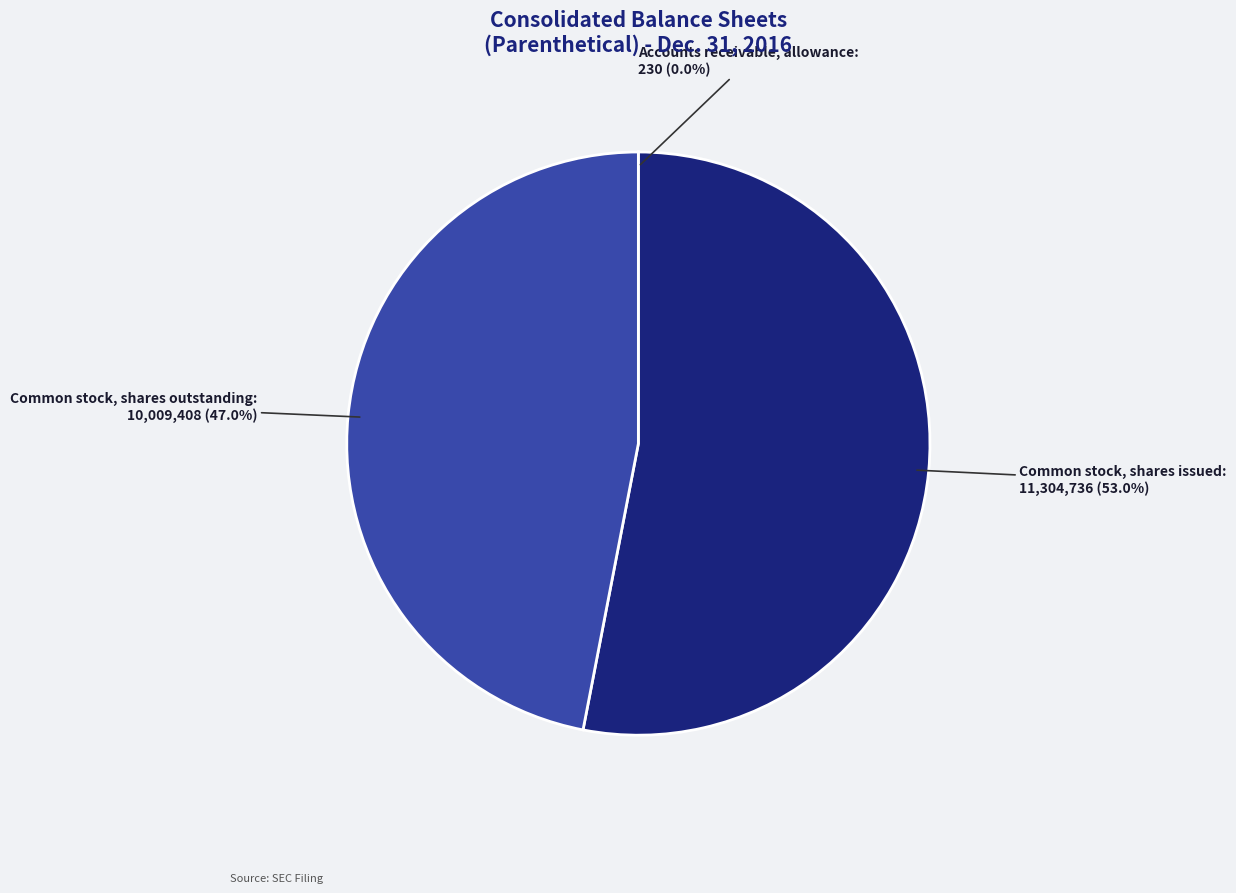

Which slice is the largest?

Common stock, shares issued